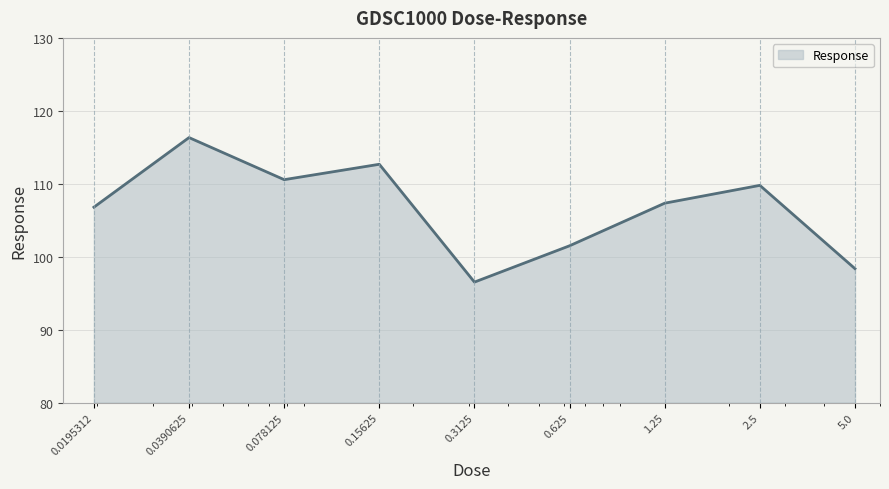

What is the greatest value displayed?

116.3